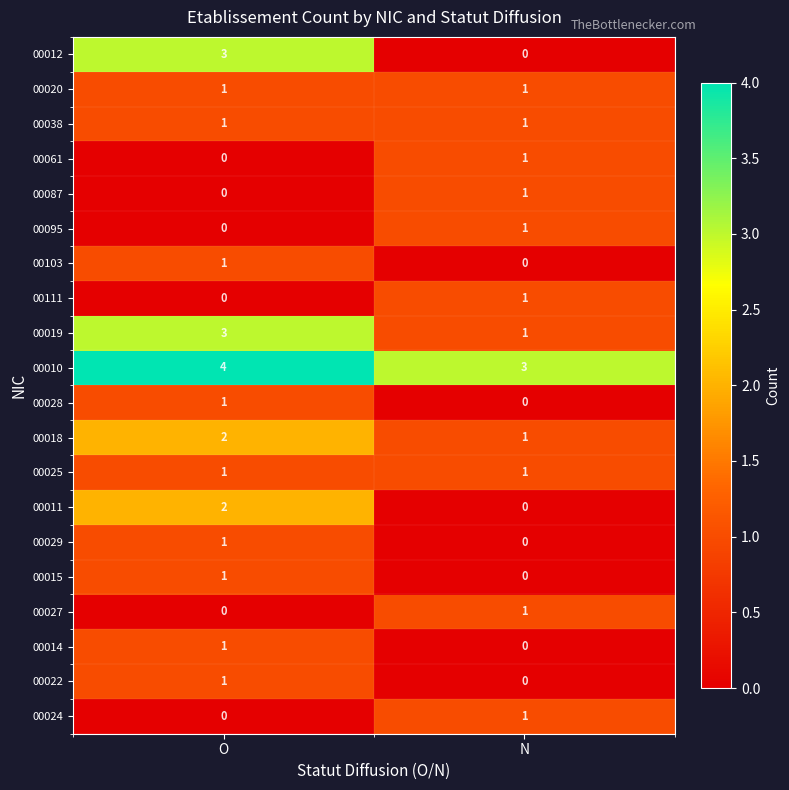

What is the sum of the 00012 values at N and O?

3